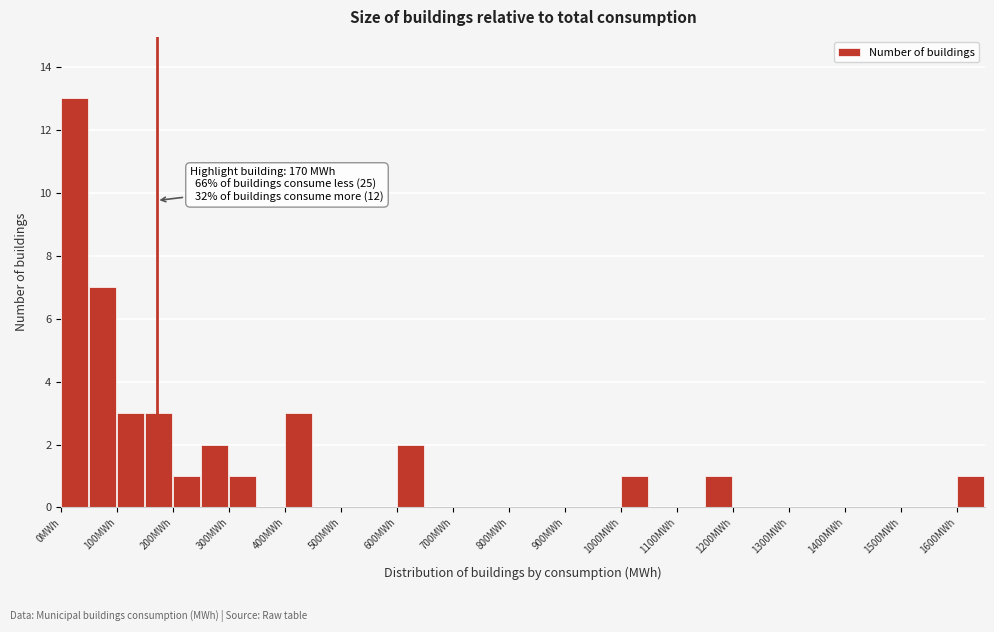

Over which range of the x-axis is the bar tallest?

0 to 50